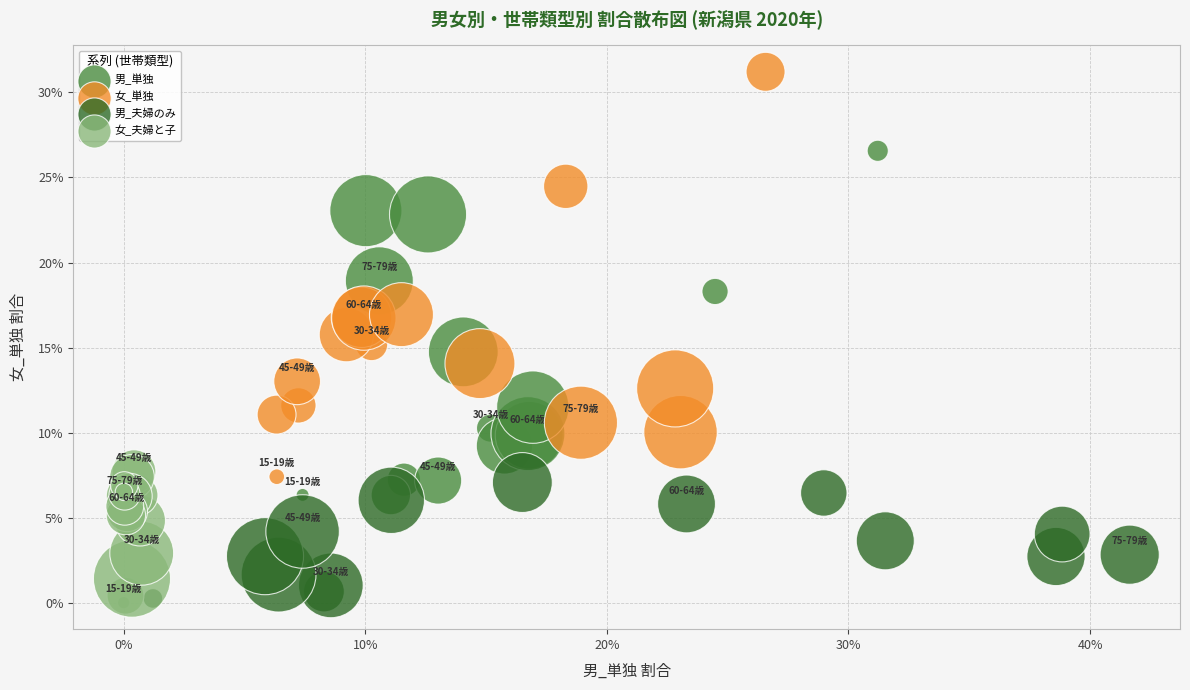

Which series contains the highest Y value?

女_単独